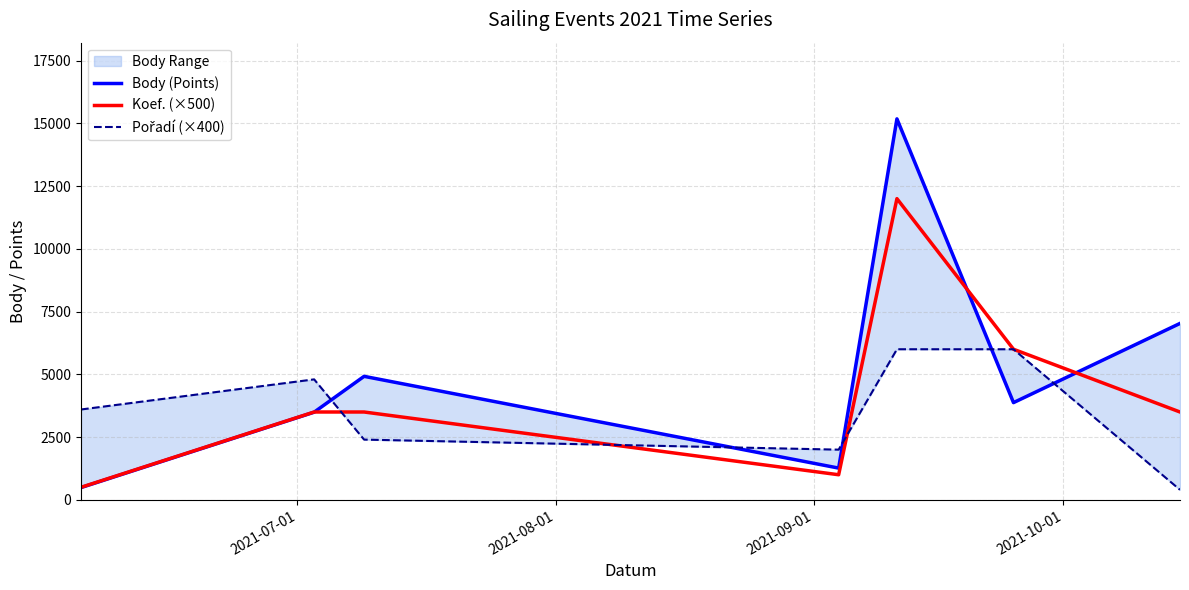

Does the chart have visible grid lines?

Yes